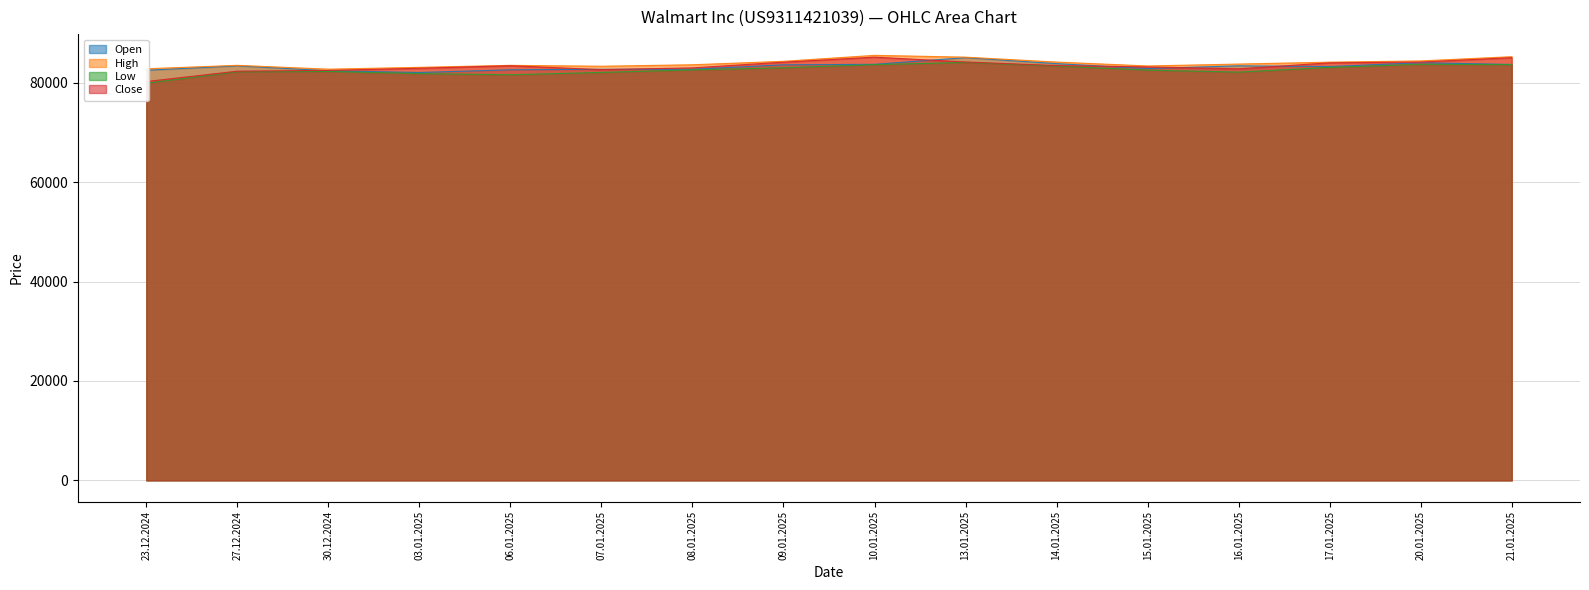

What are all the series names shown in the legend?

Open, High, Low, Close